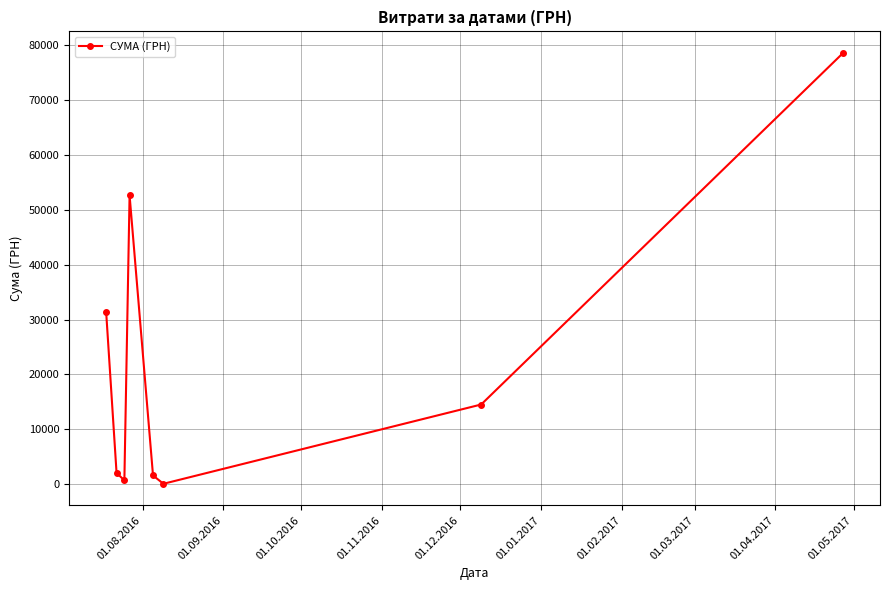

What is the sum of all values?

181666.2